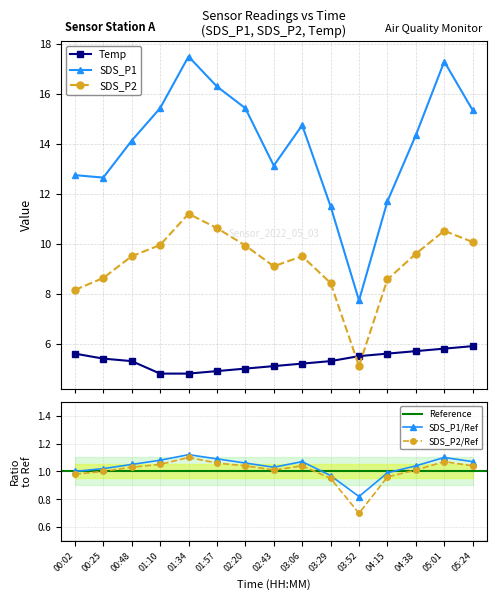

Rank the series by their average value, from highest to lowest.

SDS_P1, SDS_P2, Temp